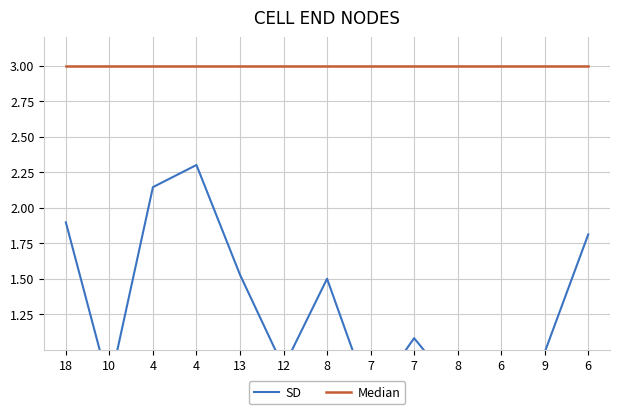

What is the spread (max minus min) of values at 10?

2.3